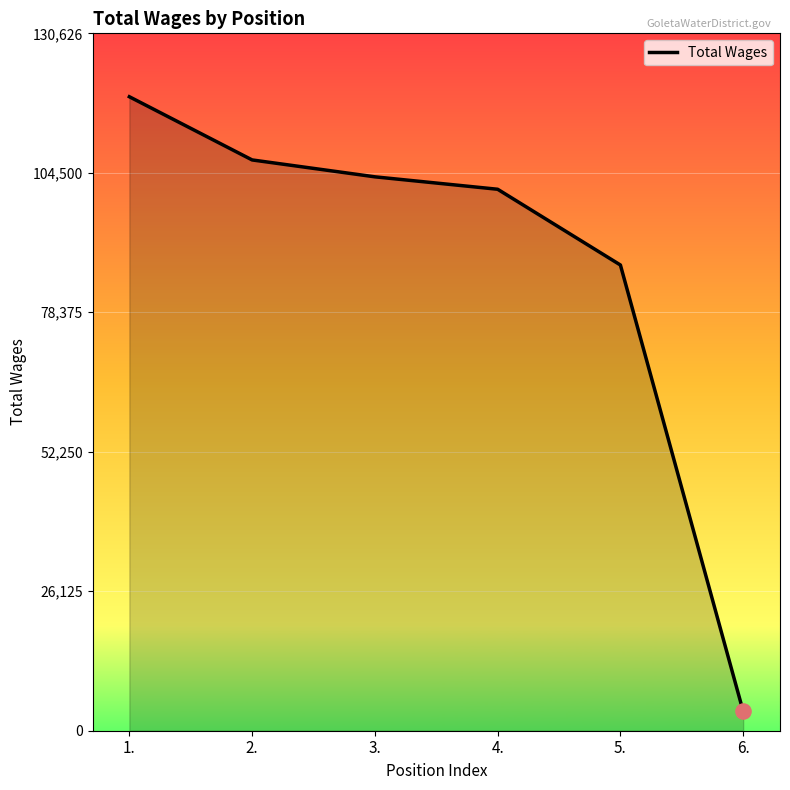

What is the change in value from 1. to 2.?

-11838